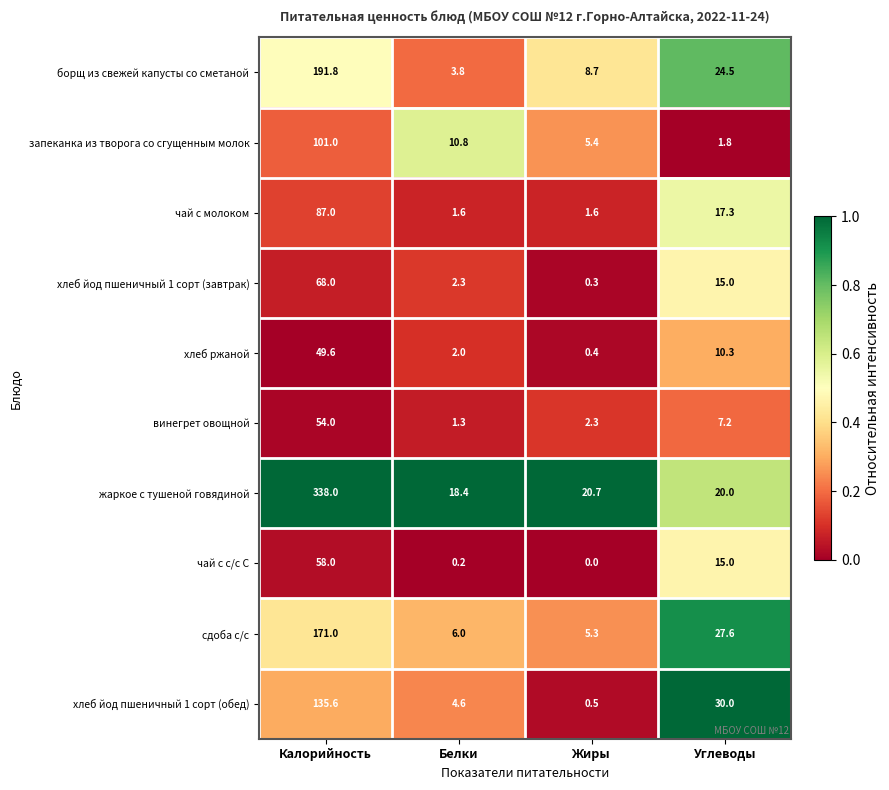

Between Калорийность and Белки, which series saw the biggest shift?

жаркое с тушеной говядиной